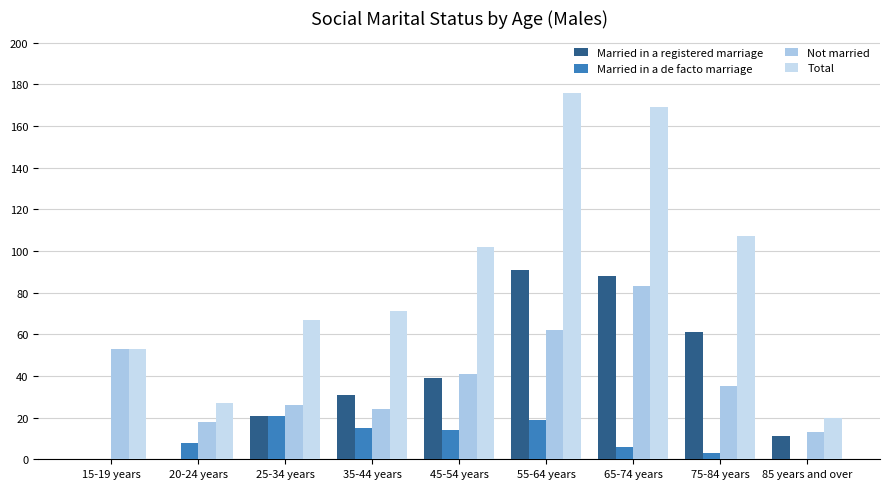

At which category is the sum across all series the highest?

55-64 years